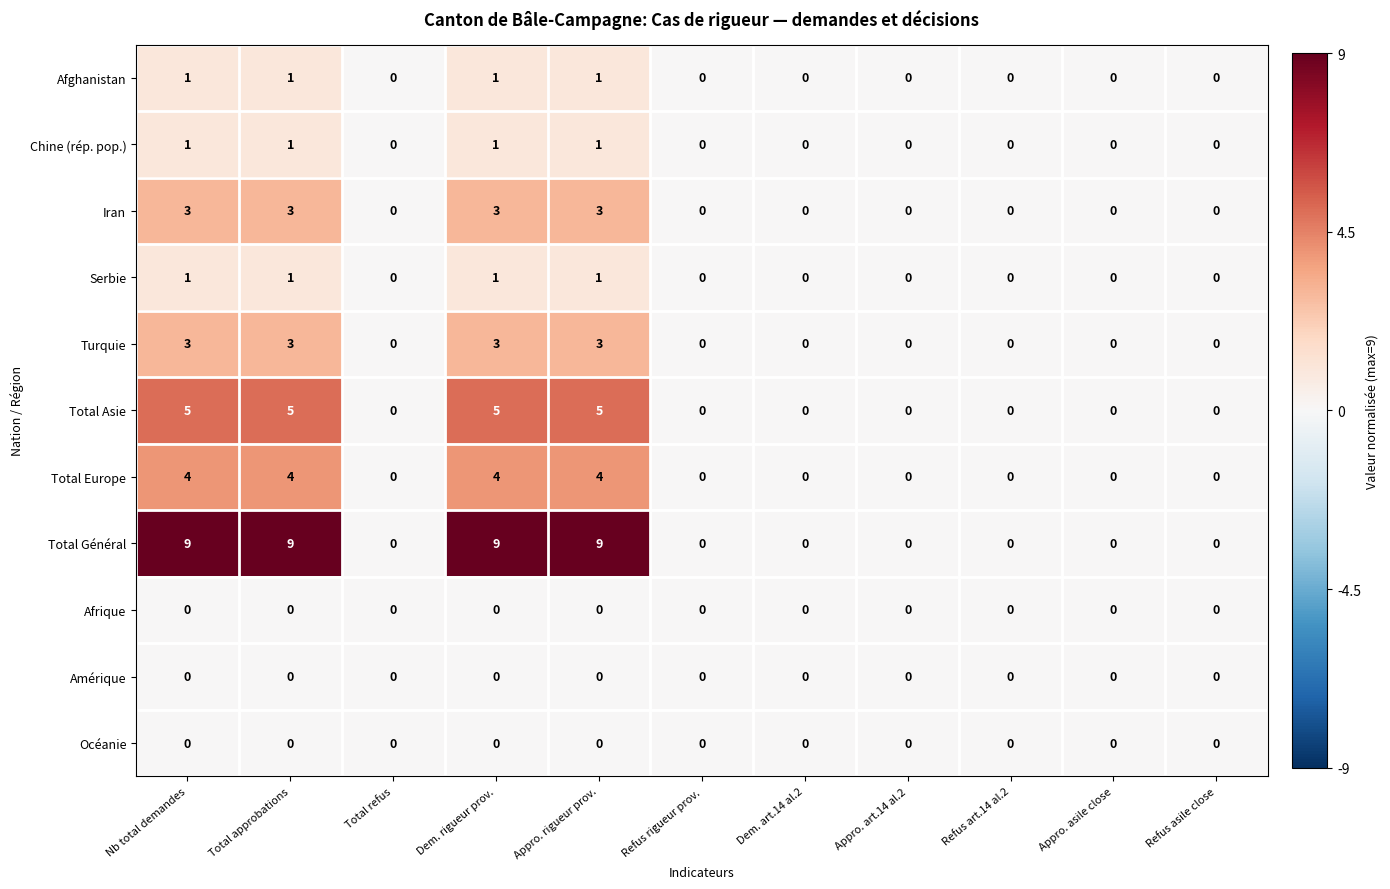

At how many categories does at least one series exceed 4?

4